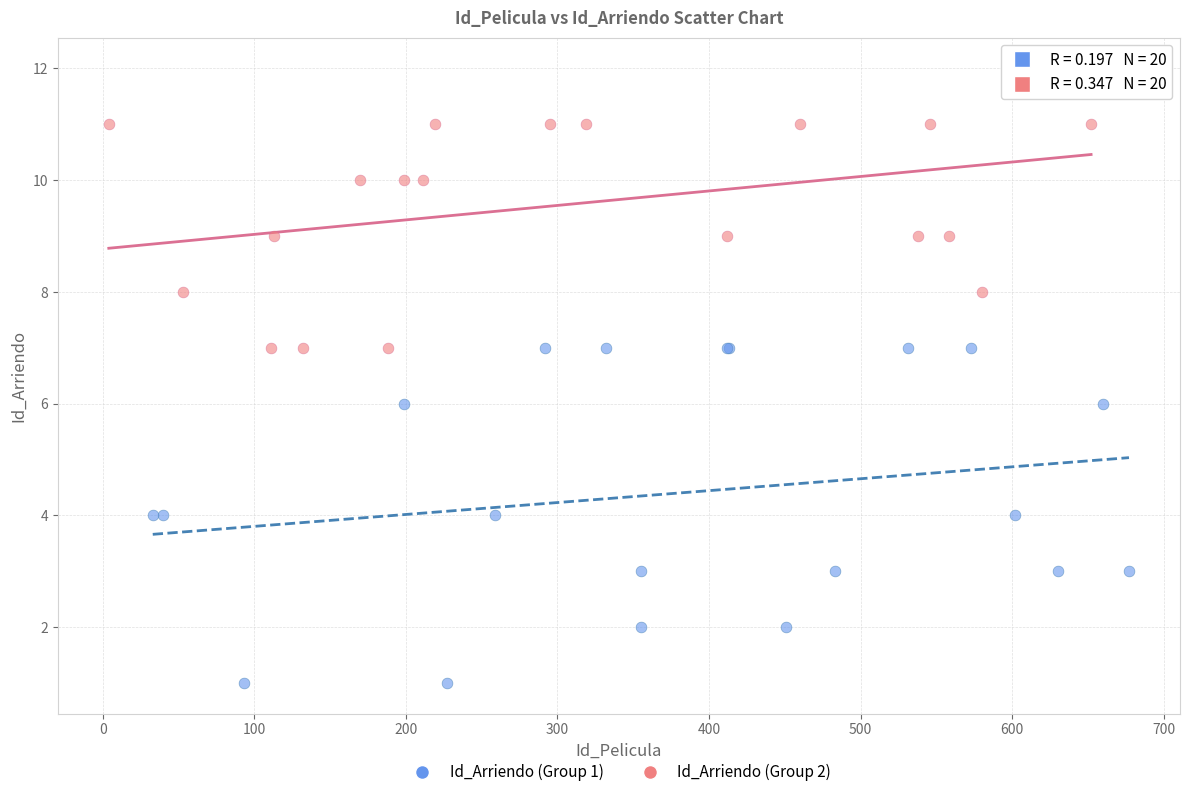

Which series reaches the maximum Y coordinate?

Id_Arriendo (Group 2)